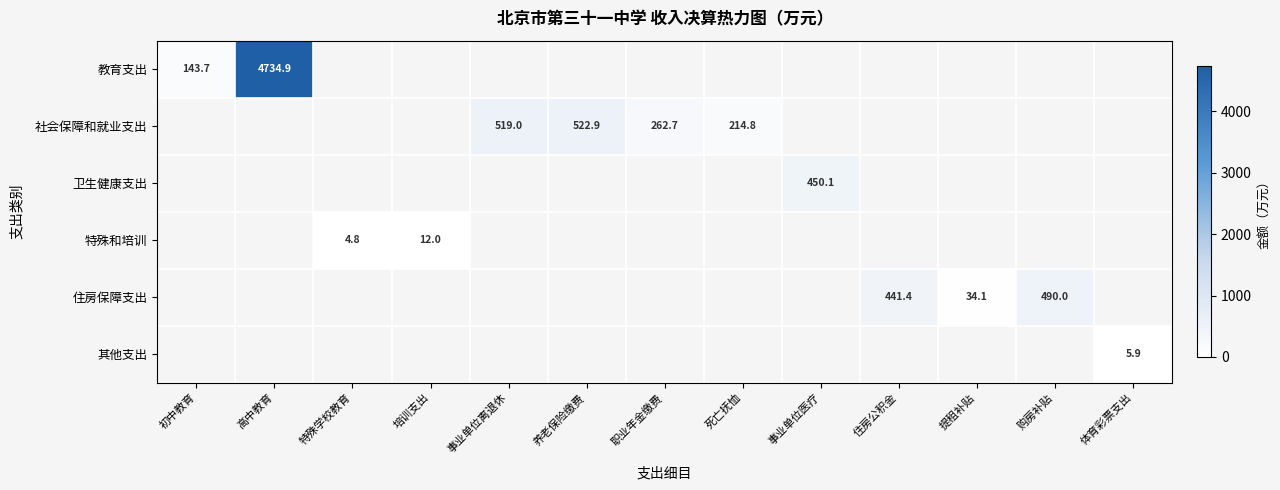

The 教育支出 series shows 143.7 at 初中教育. True or false?

True